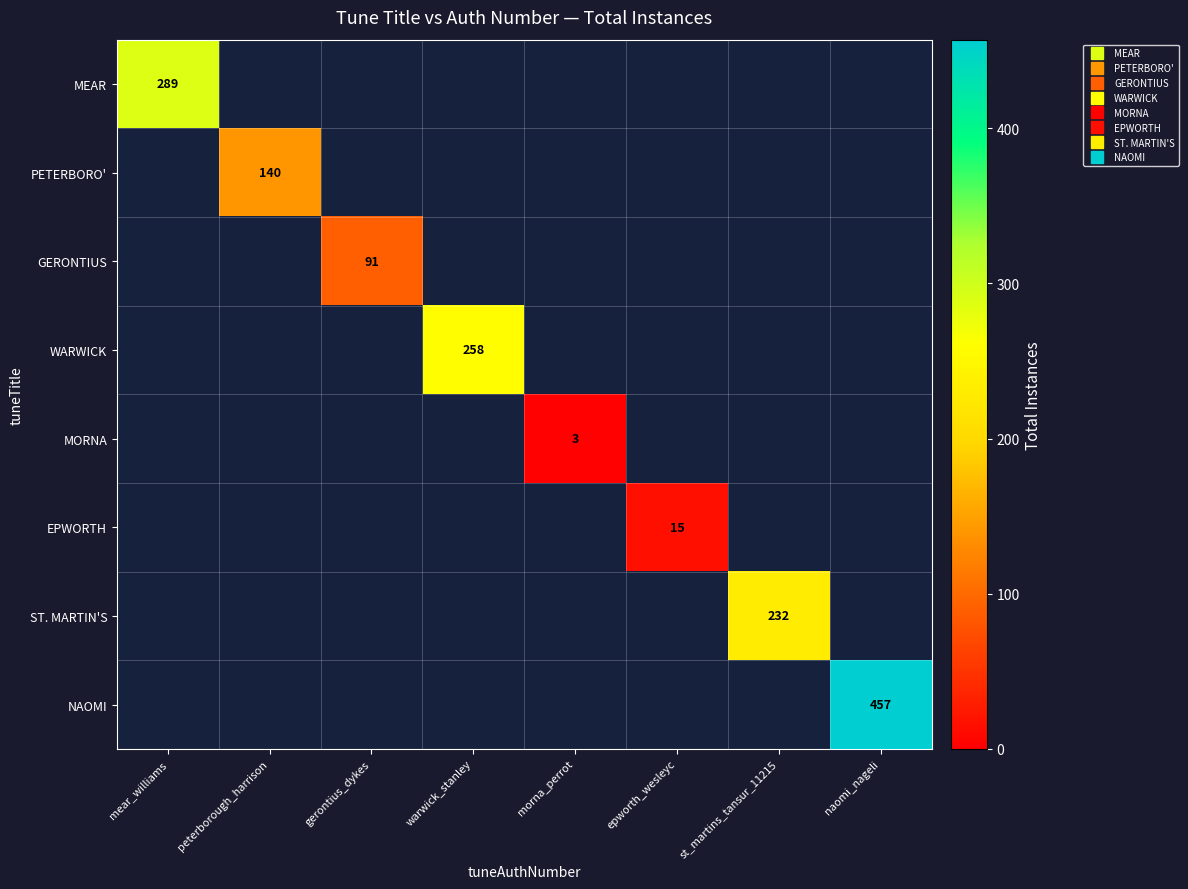

Rank the categories by ST. MARTIN'S value from lowest to highest.

mear_williams, peterborough_harrison, gerontius_dykes, warwick_stanley, morna_perrot, epworth_wesleyc, st_martins_tansur_11215, naomi_nageli